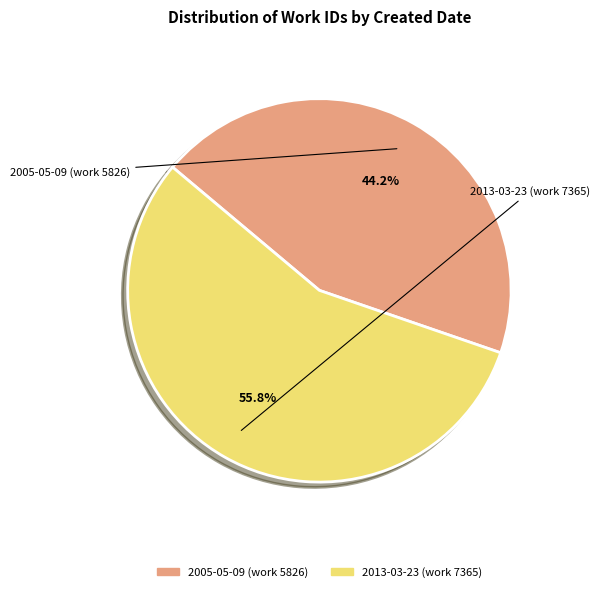

How many segments does this pie chart have?

2